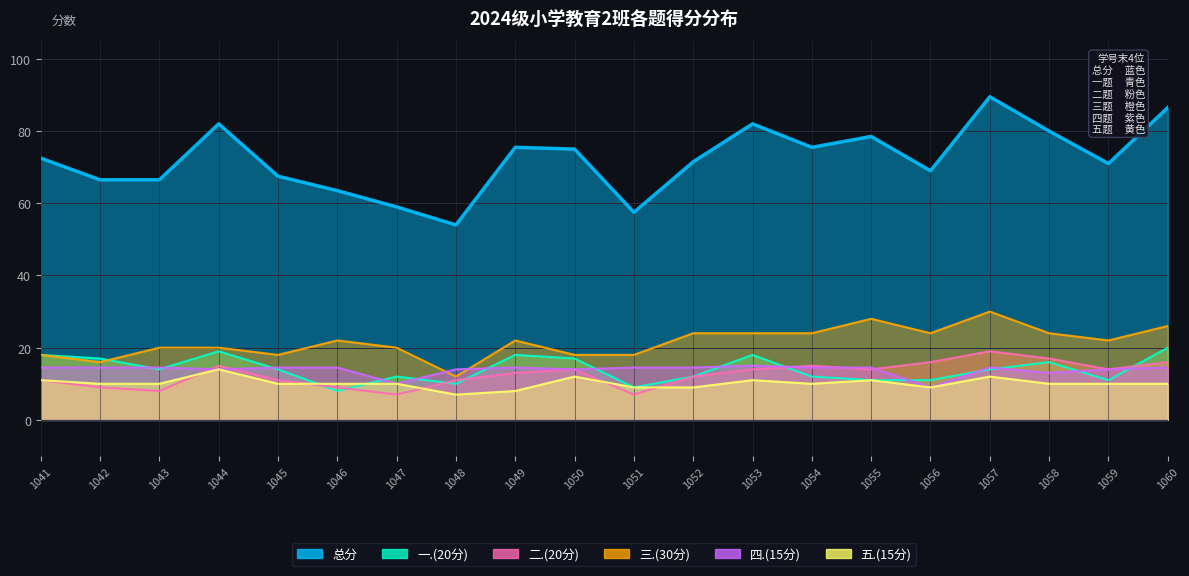

True or false: 总分 and 四.(15分) intersect in this chart.

False